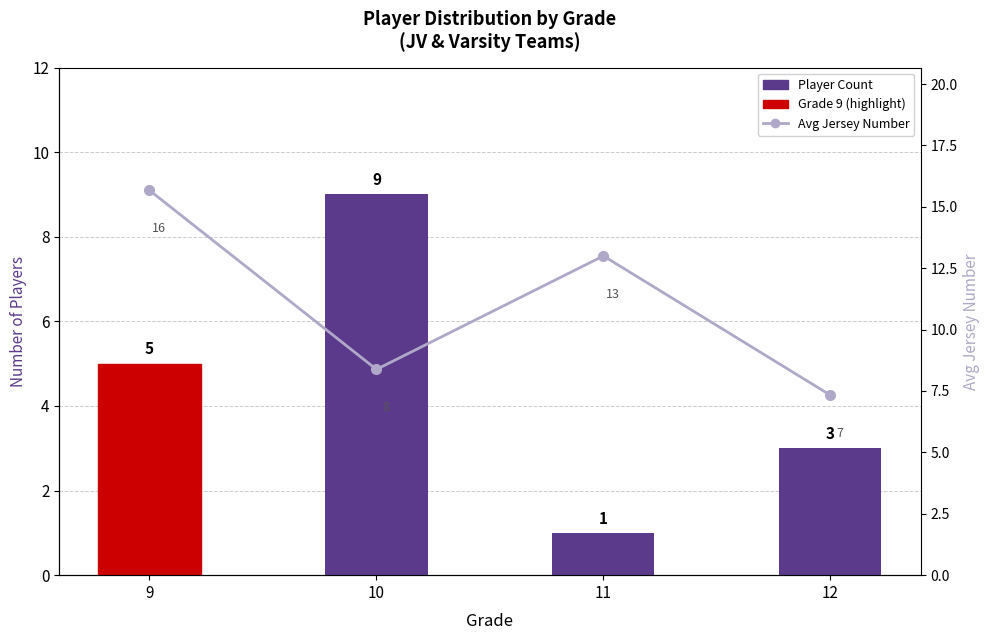

How many data points does each series have?

4